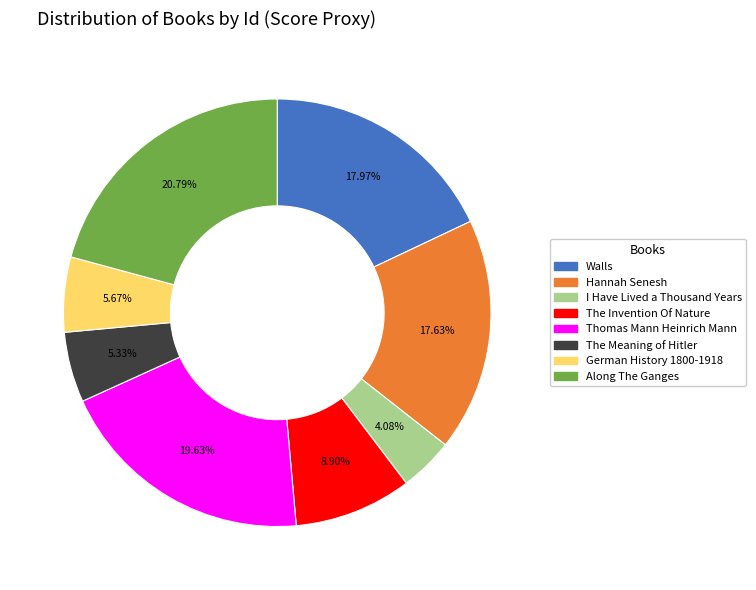

Is there any slice that represents more than half of the pie?

No